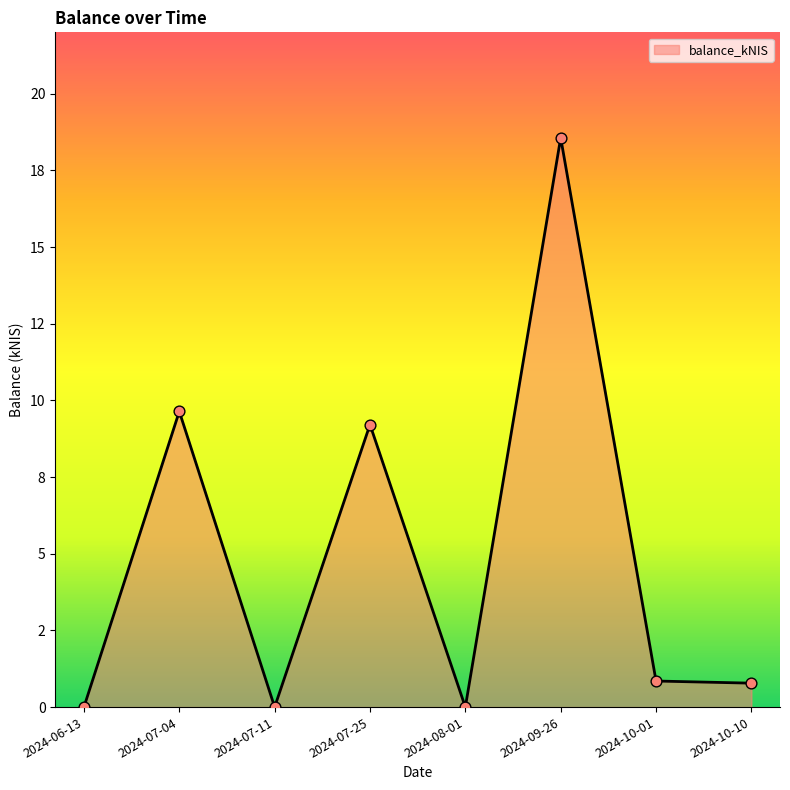

What is the change in value from 2024-07-25 to 2024-09-26?

+9.3